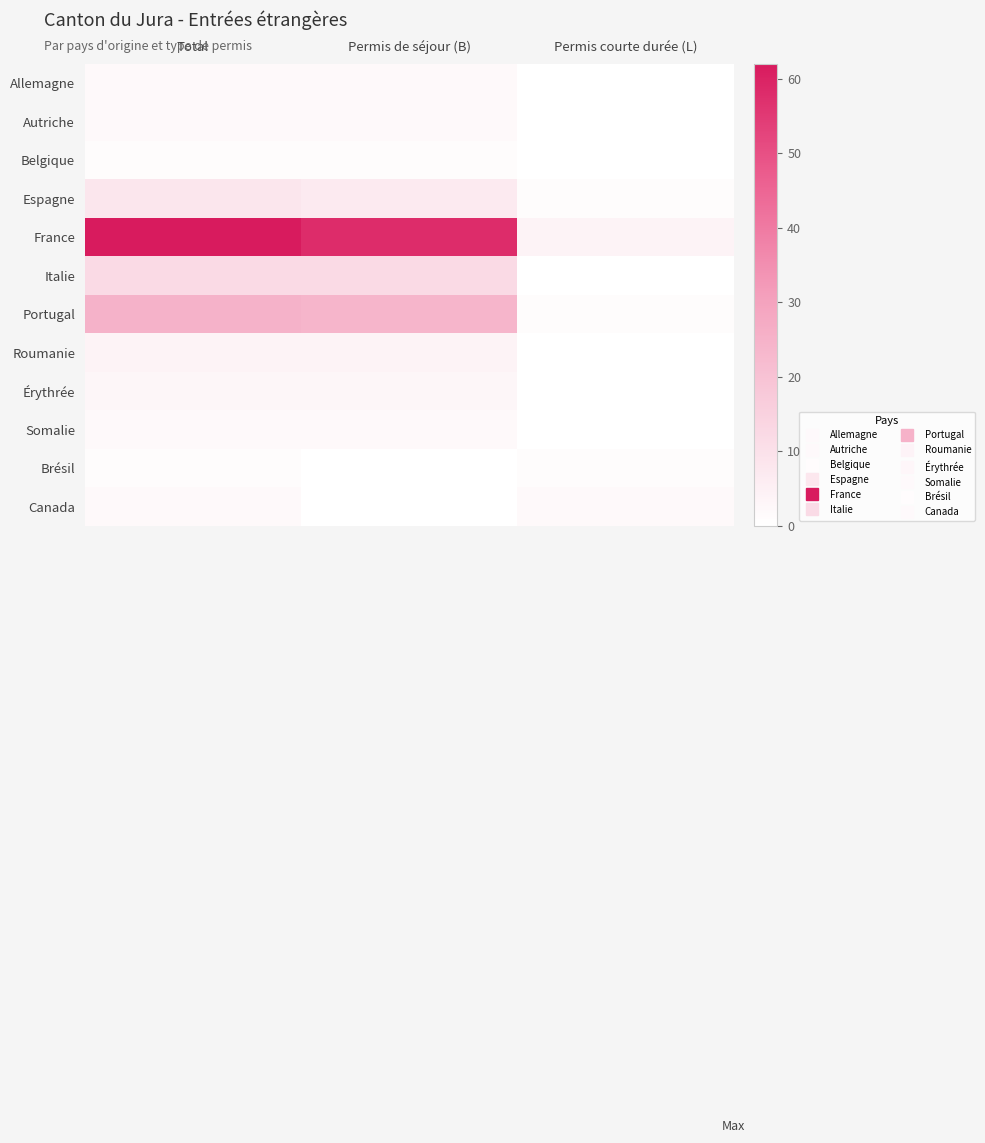

Reading left to right, extract all data points from this chart.

Allemagne: Total=2	Permis de séjour (B)=2	Permis courte durée (L)=0
Autriche: Total=2	Permis de séjour (B)=2	Permis courte durée (L)=0
Belgique: Total=1	Permis de séjour (B)=1	Permis courte durée (L)=0
Espagne: Total=8	Permis de séjour (B)=7	Permis courte durée (L)=1
France: Total=62	Permis de séjour (B)=58	Permis courte durée (L)=4
Italie: Total=12	Permis de séjour (B)=12	Permis courte durée (L)=0
Portugal: Total=25	Permis de séjour (B)=24	Permis courte durée (L)=1
Roumanie: Total=4	Permis de séjour (B)=4	Permis courte durée (L)=0
Érythrée: Total=3	Permis de séjour (B)=3	Permis courte durée (L)=0
Somalie: Total=2	Permis de séjour (B)=2	Permis courte durée (L)=0
Brésil: Total=1	Permis de séjour (B)=0	Permis courte durée (L)=1
Canada: Total=2	Permis de séjour (B)=0	Permis courte durée (L)=2